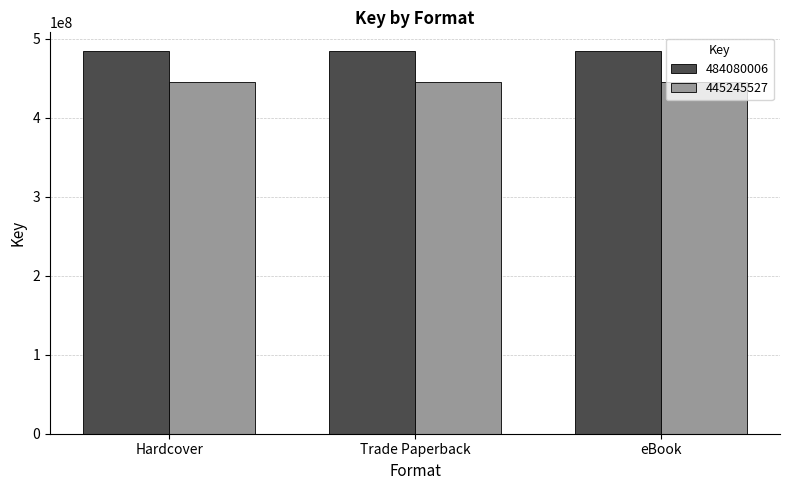

What are all the series names shown in the legend?

484080006, 445245527